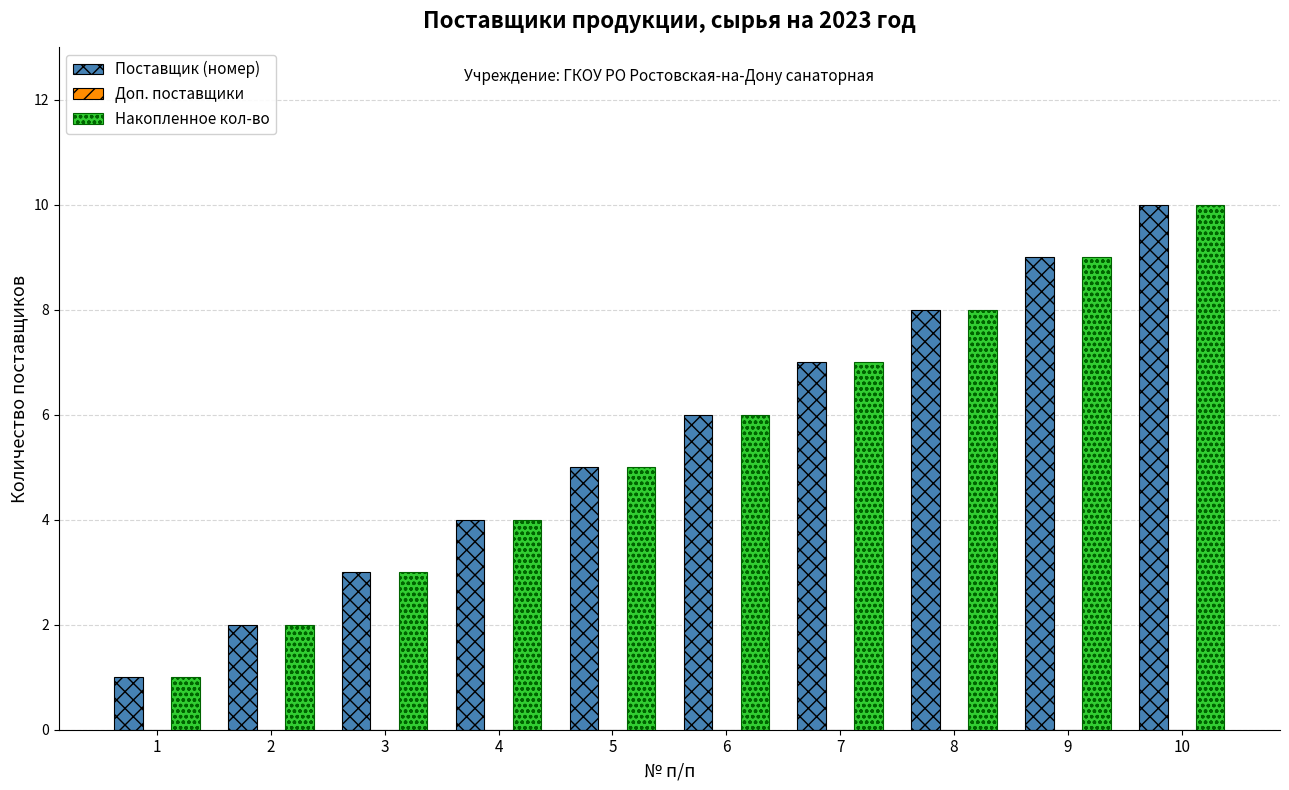

The value of Накопленное кол-во at 8 is 8. True or false?

True